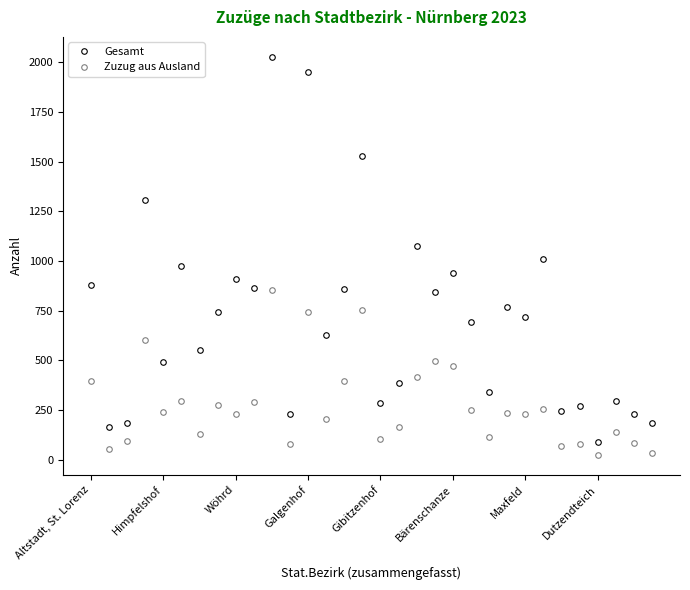

Rank the series by their average value, from lowest to highest.

Zuzug aus Ausland, Gesamt